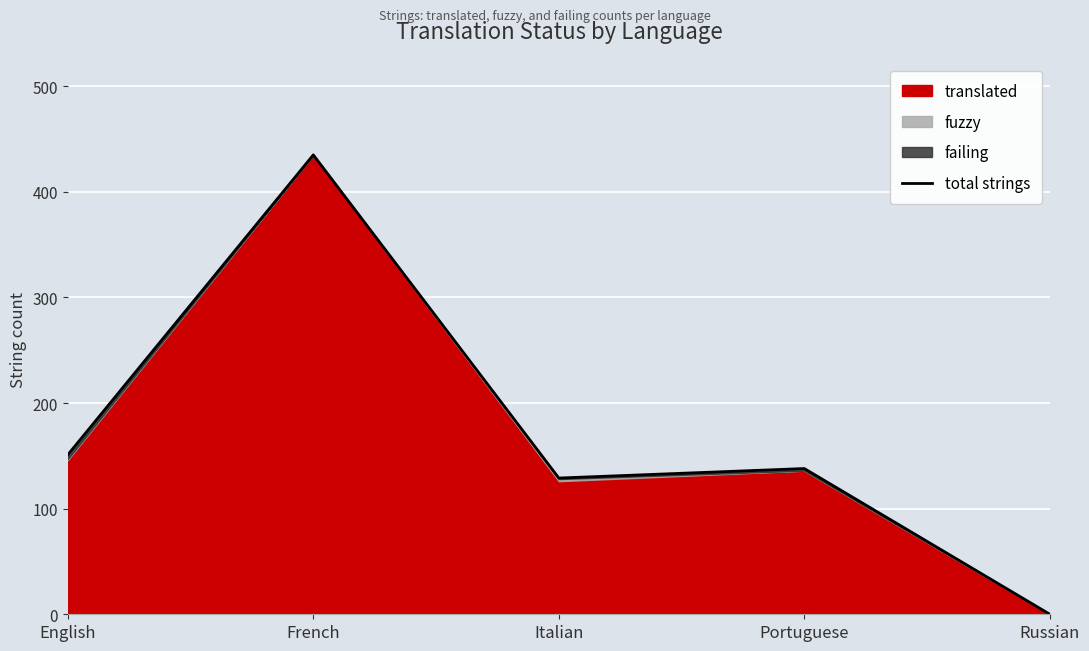

How many values exceed 138?

2